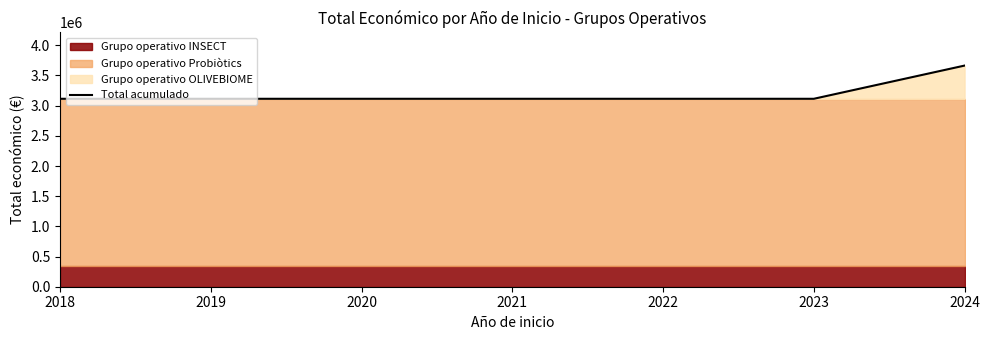

What is the difference between the values at 2024 and 2022?

550111